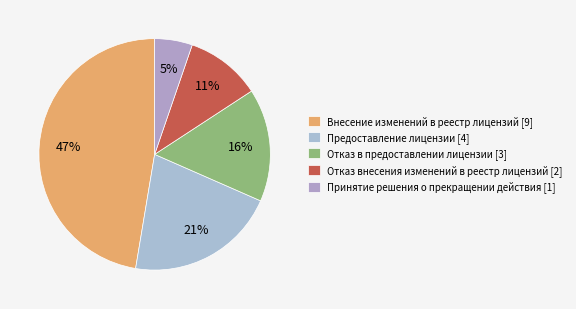

To the nearest percent, what is the average slice percentage?

20%